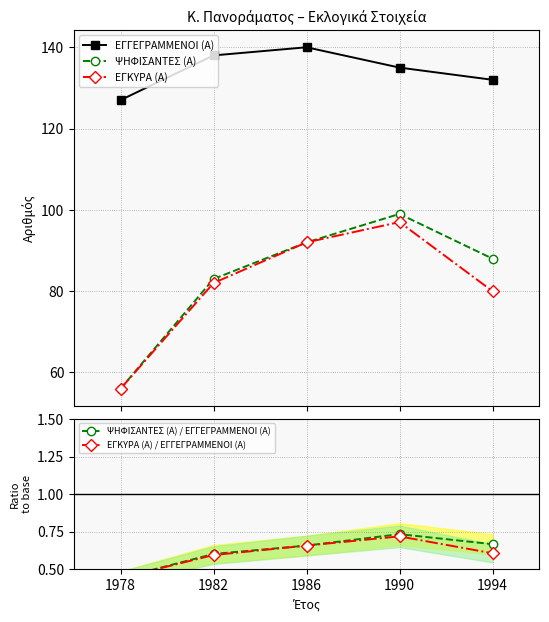

Is this an area chart (filled region under the line)?

No